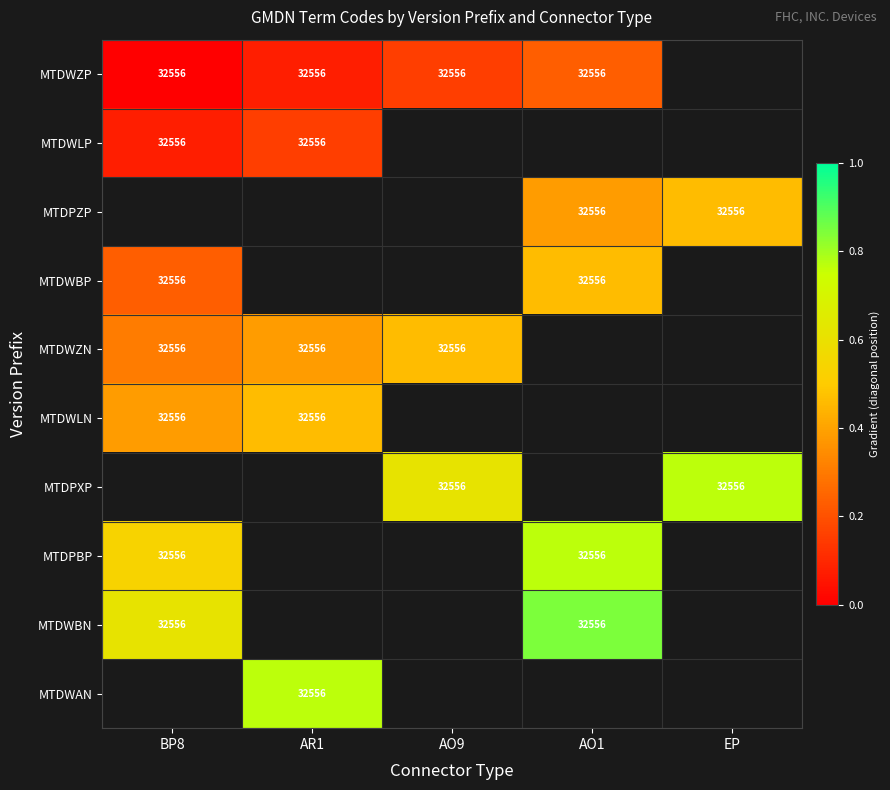

Which has a higher value, AO1 or BP8?

AO1